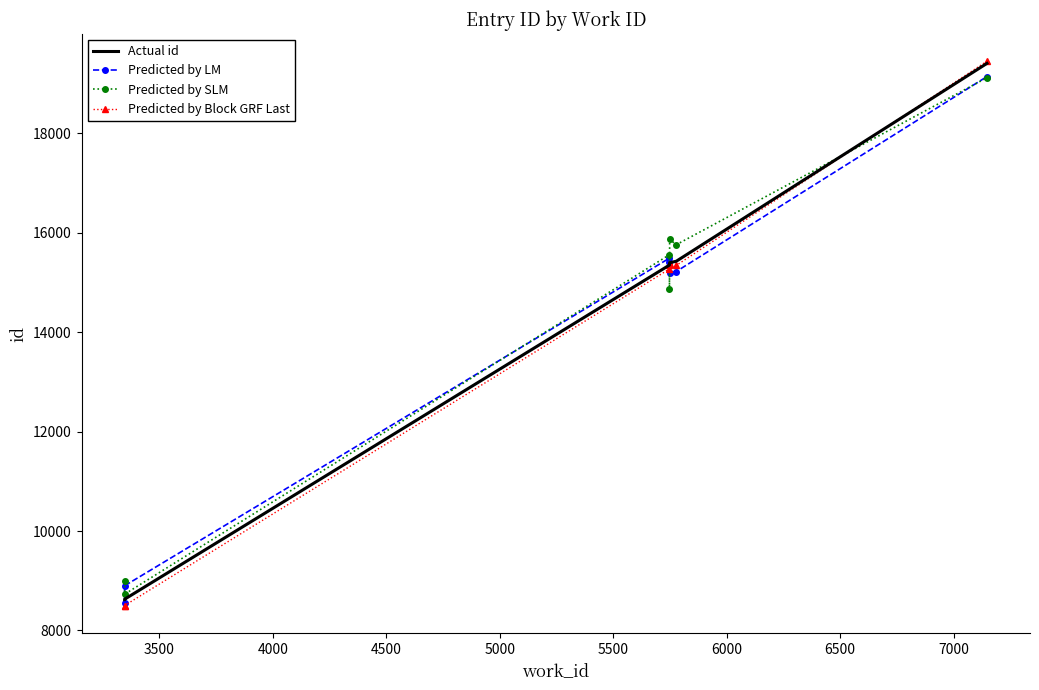

True or false: Actual id has more than 0 interior local peaks.

False